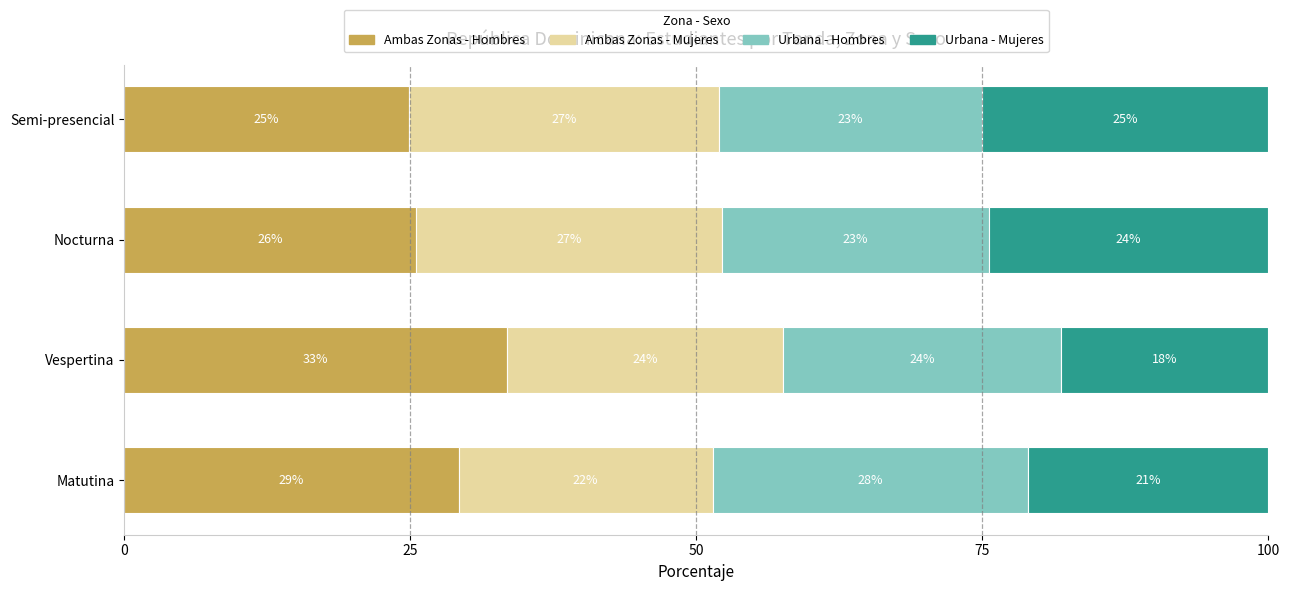

What are all the series names shown in the legend?

Ambas Zonas - Hombres, Ambas Zonas - Mujeres, Urbana - Hombres, Urbana - Mujeres